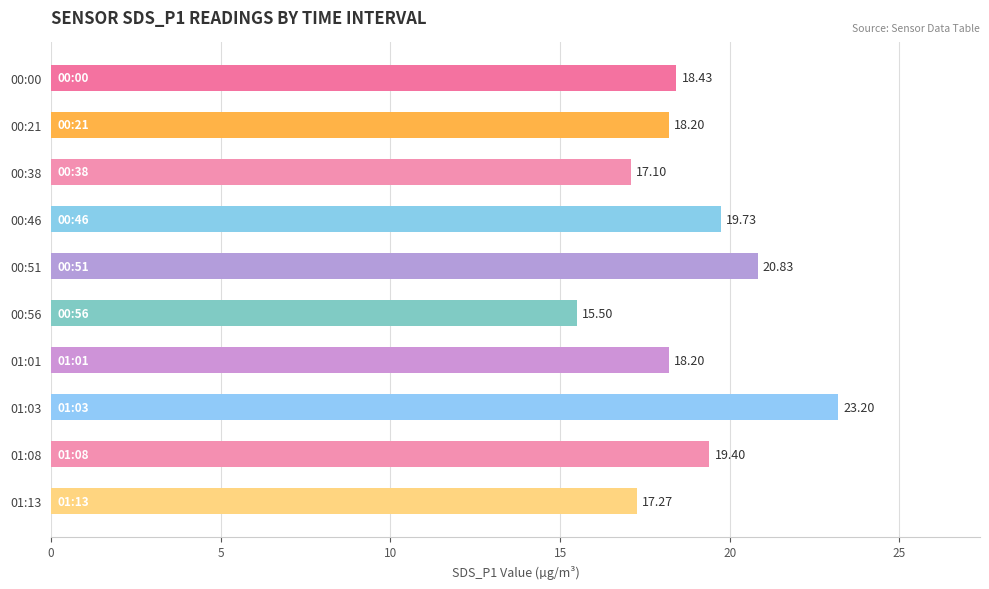

What is the change in value from 01:03 to 01:13?

-5.9